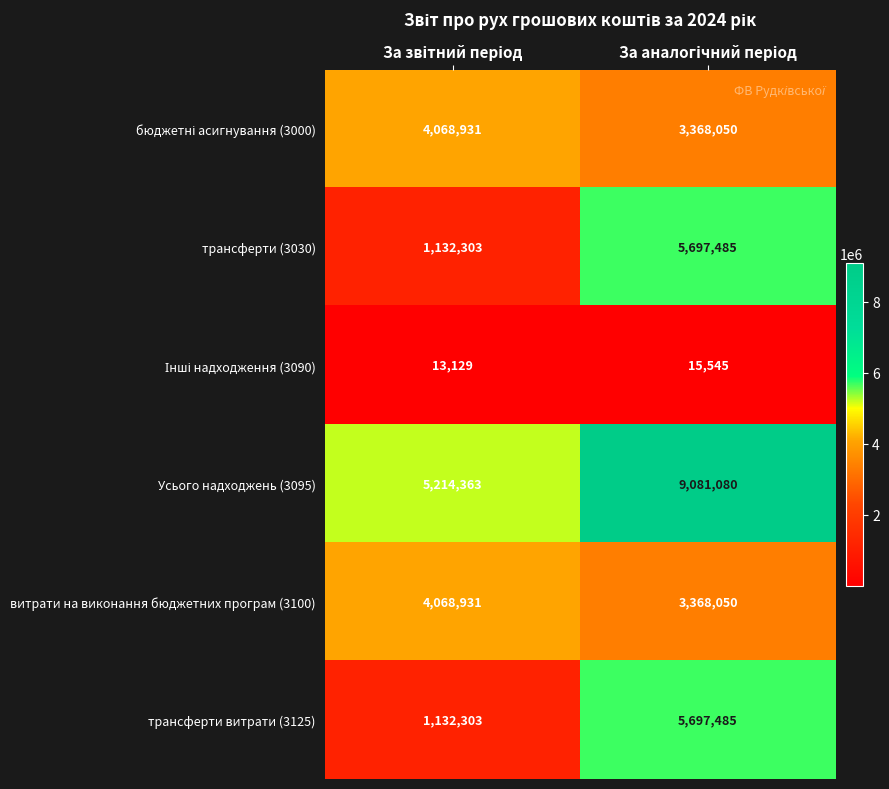

What is the maximum value shown in the chart?

9081080